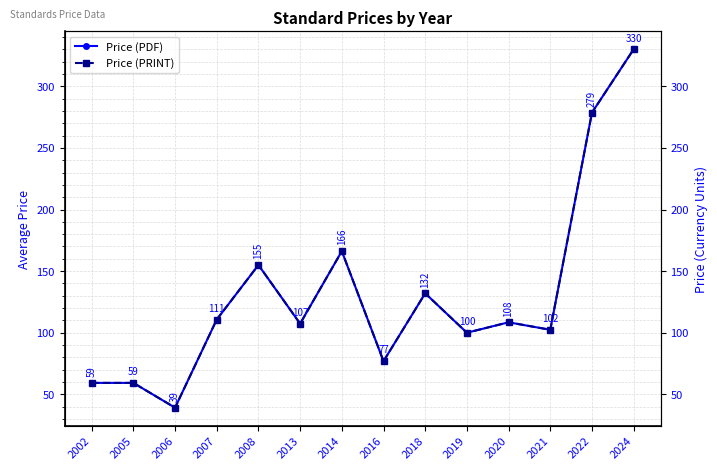

In Price (PDF), how many points are higher than both neighbors (excluding endpoints)?

4